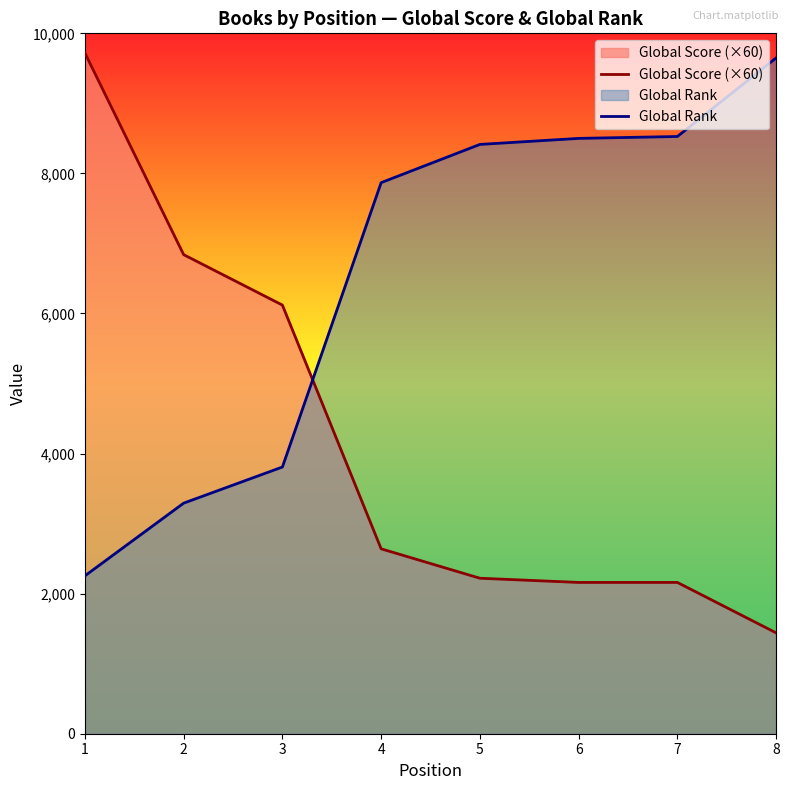

What is the difference between the Global Score (×60) values at 3 and 2?

720